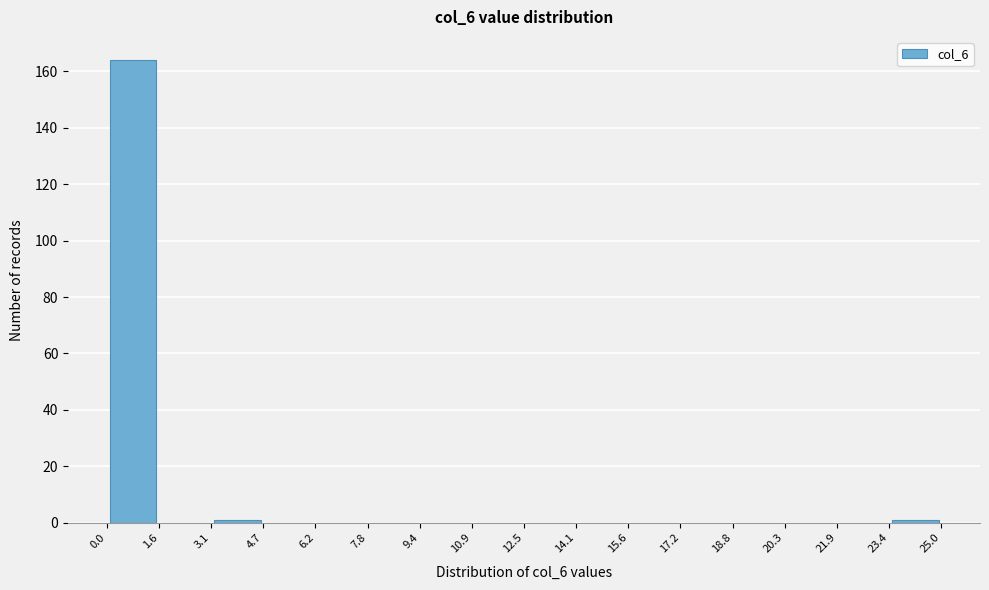

Reading left to right, transcribe this chart: for each bar, give the range it covers on the x-axis and its height. The values are not printed on the chart, so give them approximately, as read against the axis.

0.0 to 1.6: 164
1.6 to 3.1: 0
3.1 to 4.7: under 2
4.7 to 6.2: 0
6.2 to 7.8: 0
7.8 to 9.4: 0
9.4 to 10.9: 0
10.9 to 12.5: 0
12.5 to 14.1: 0
14.1 to 15.6: 0
15.6 to 17.2: 0
17.2 to 18.8: 0
18.8 to 20.3: 0
20.3 to 21.9: 0
21.9 to 23.4: 0
23.4 to 25.0: under 2